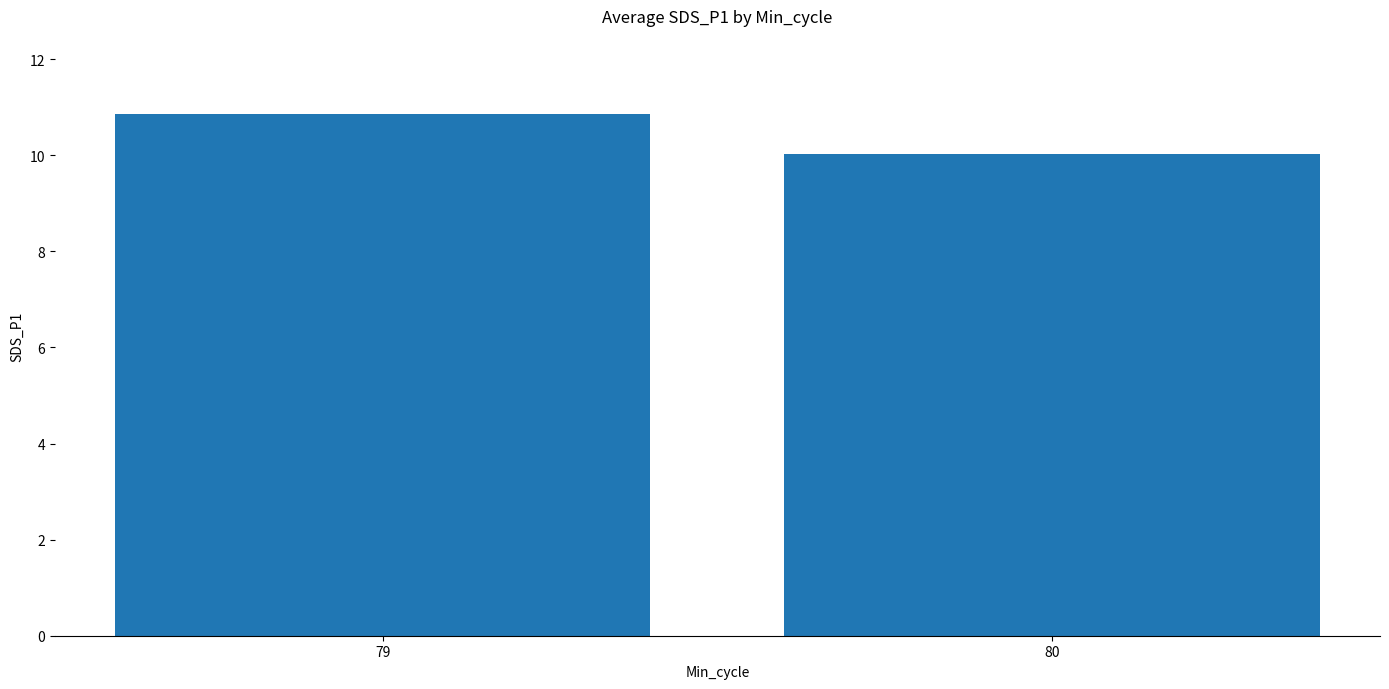

What is the maximum value shown in the chart?

10.9